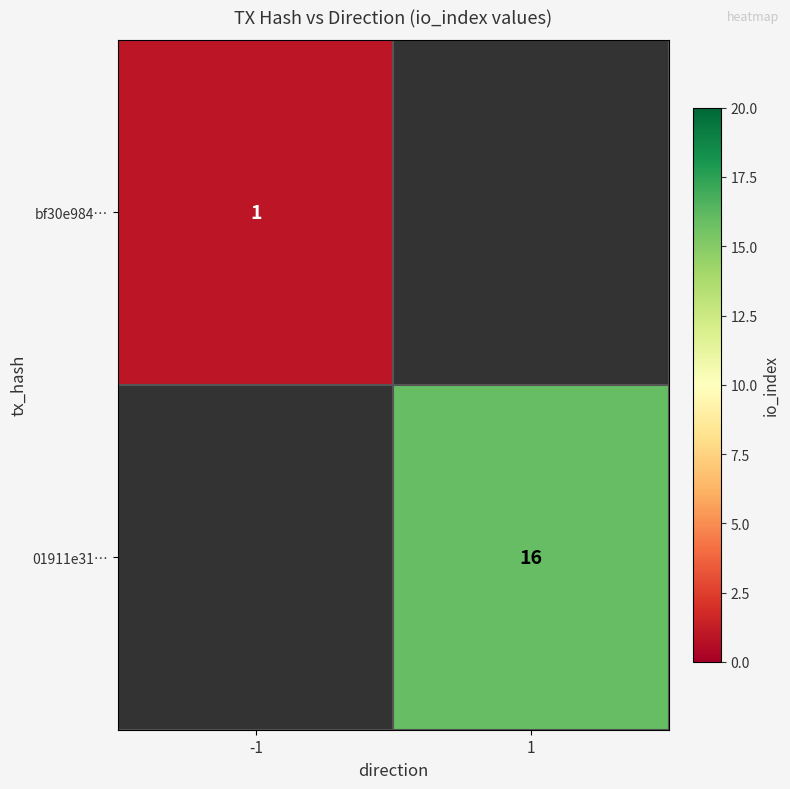

The value of 01911e31… at 1 is 22. True or false?

False